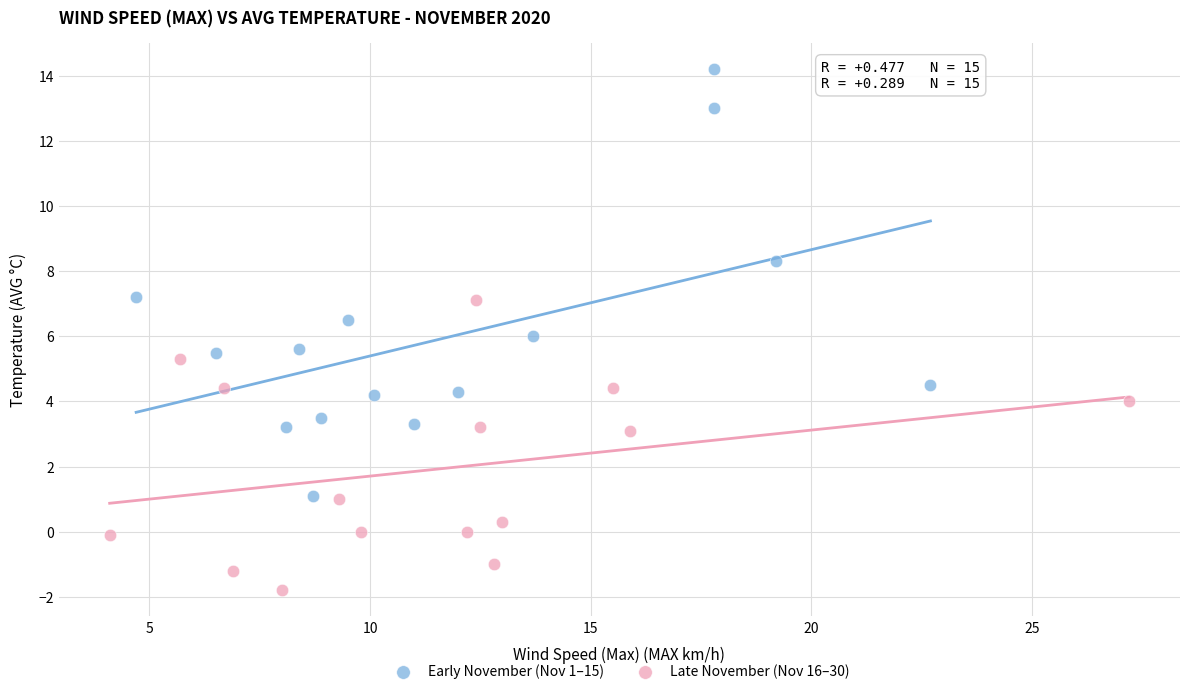

Which series reaches the maximum Y coordinate?

Early November (Nov 1–15)